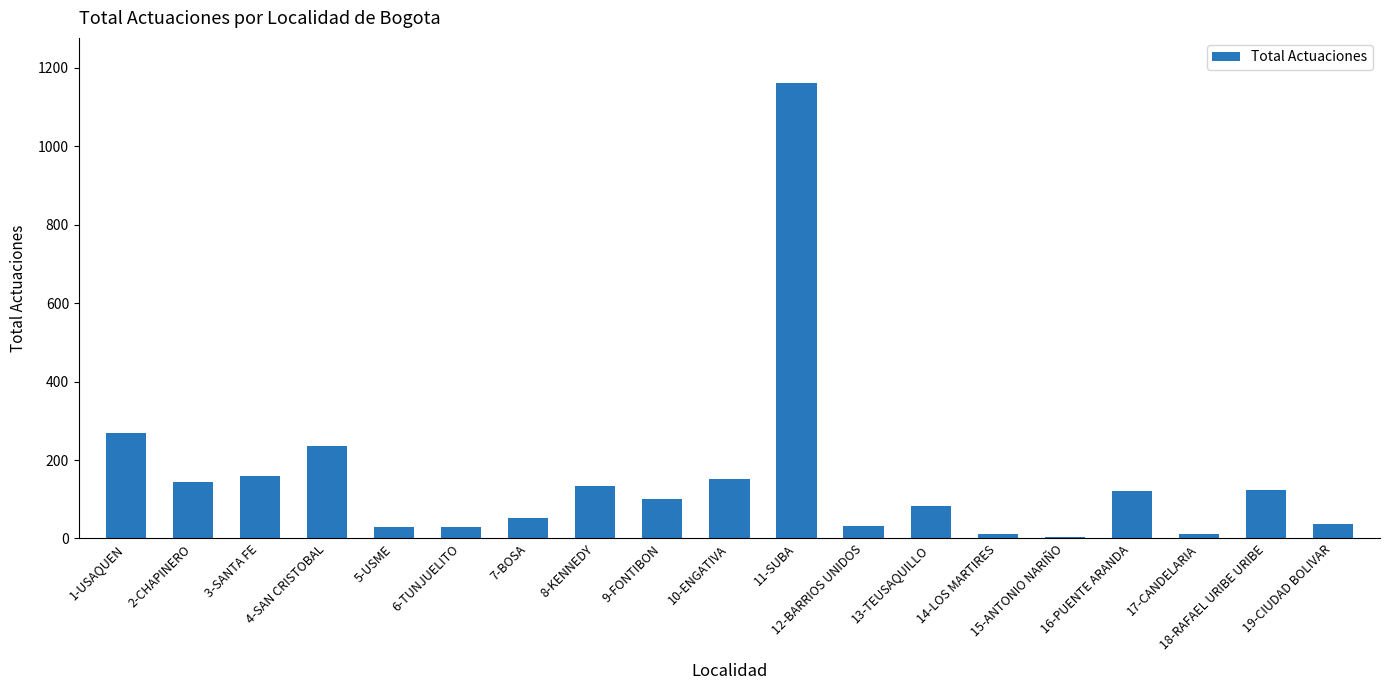

What is the change in value from 6-TUNJUELITO to 15-ANTONIO NARIÑO?

-27